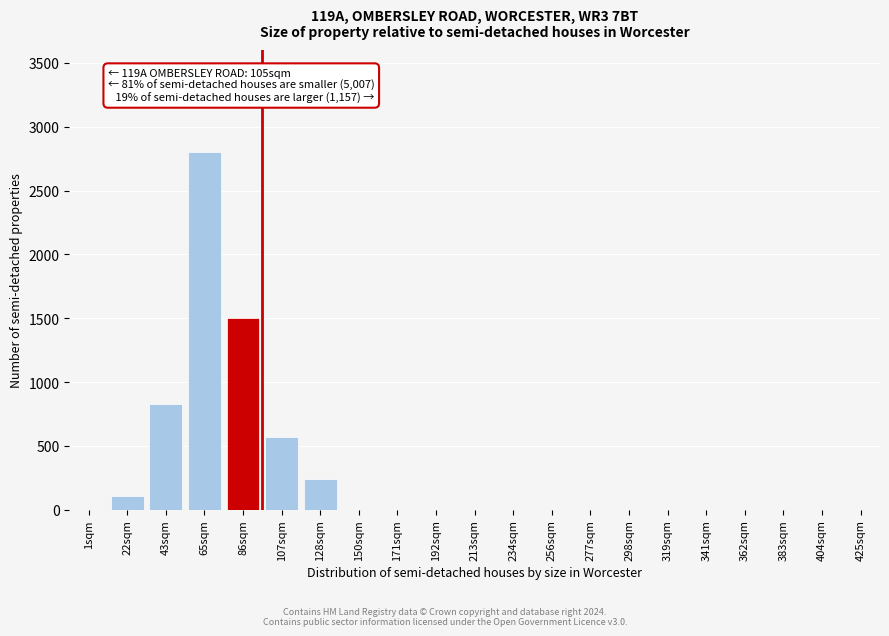

Reading right to left, list all the values displayed in this chart.

425sqm=0	404sqm=0	383sqm=0	362sqm=0	341sqm=0	319sqm=0	298sqm=0	277sqm=0	256sqm=0	234sqm=0	213sqm=0	192sqm=0	171sqm=0	150sqm=0	128sqm=240	107sqm=570	86sqm=1500	65sqm=2800	43sqm=825	22sqm=111	1sqm=0